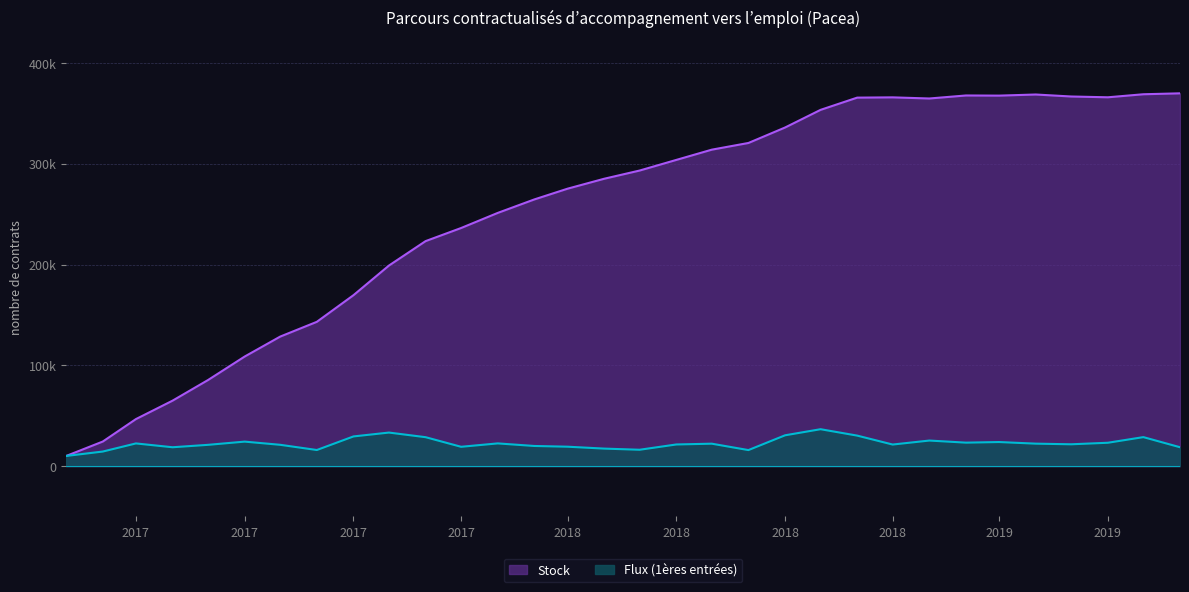

What is the difference between the maximum and second lowest values in the Stock series?

345771